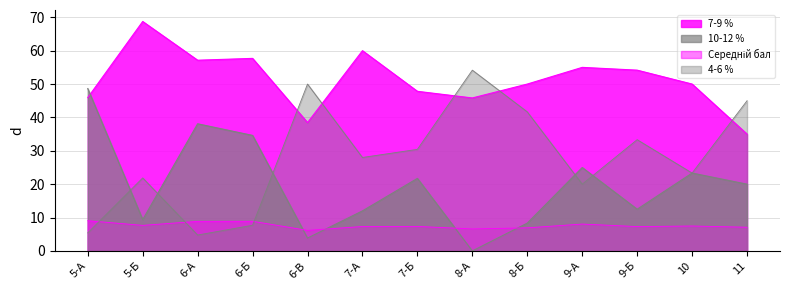

The value of 10-12 % at 8-А is 23.5. True or false?

False